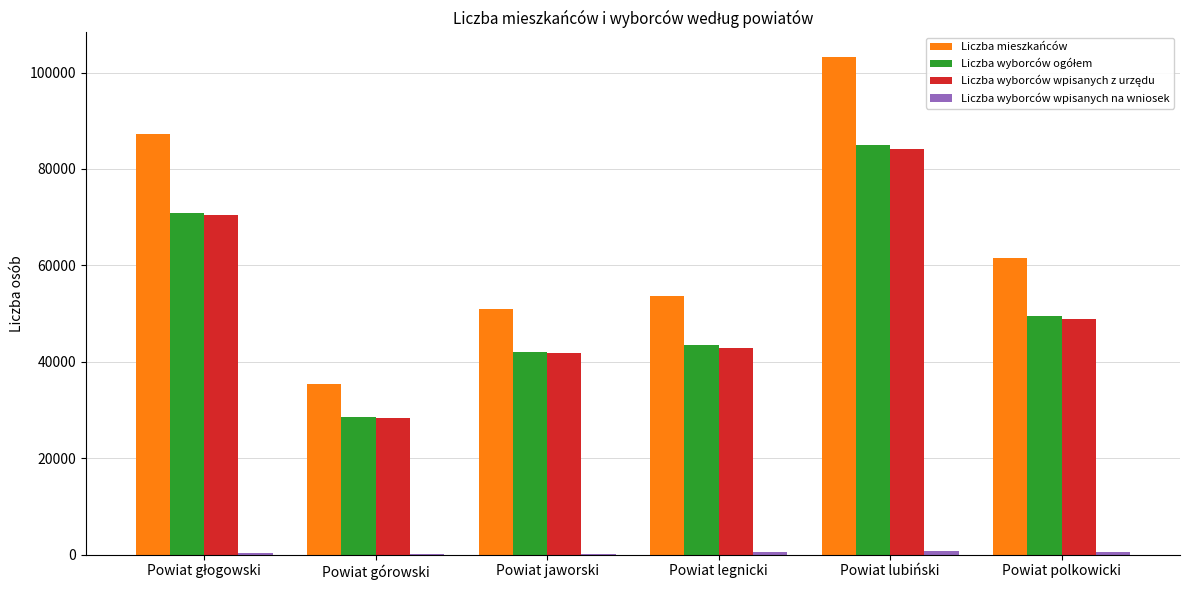

True or false: Liczba mieszkańców has a value of 33325 at Powiat polkowicki.

False